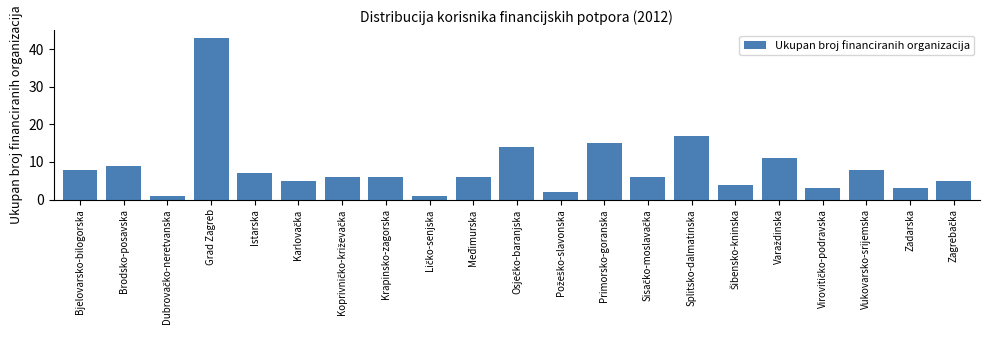

Reading left to right, list all the values displayed in this chart.

8	9	1	43	7	5	6	6	1	6	14	2	15	6	17	4	11	3	8	3	5